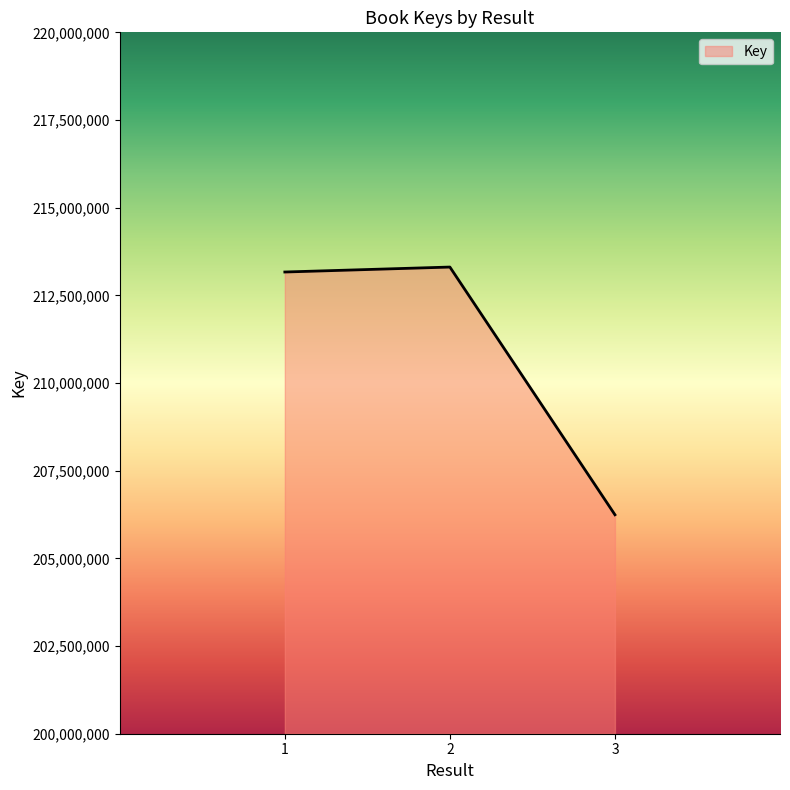

What is the average value?

210905456